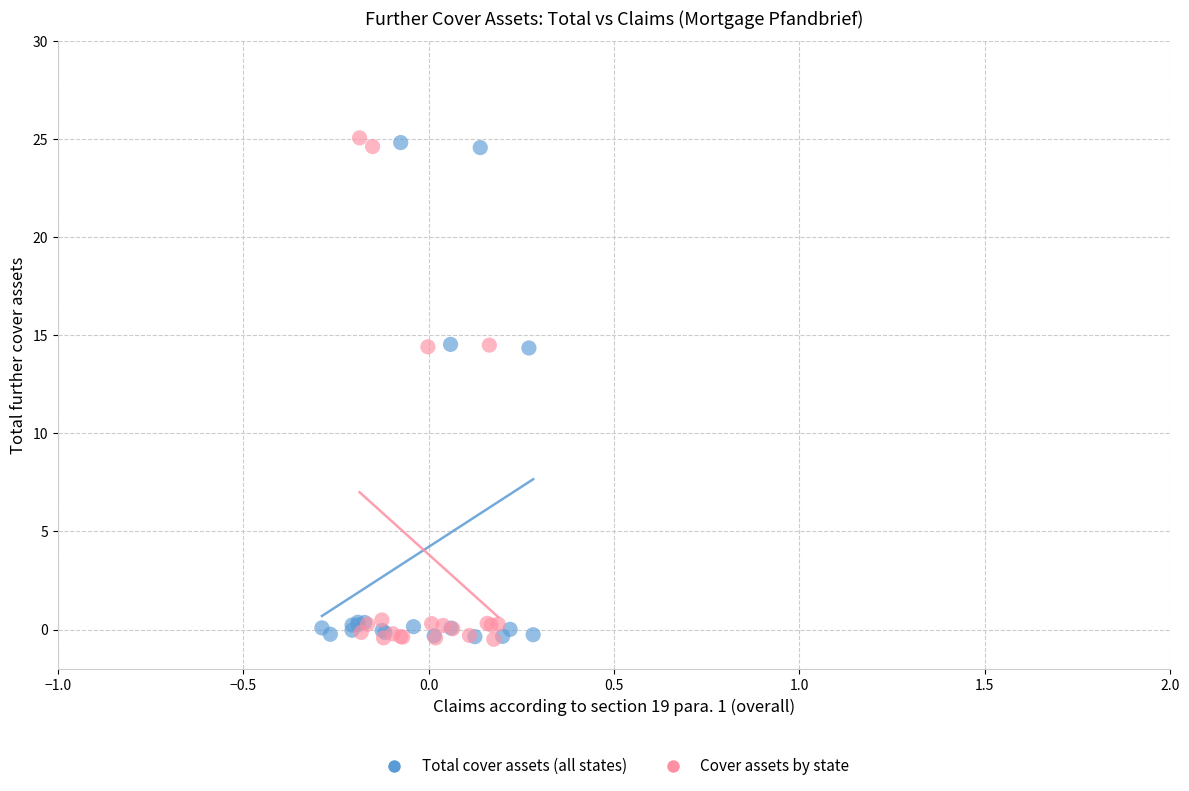

What are all the series names shown in the legend?

Total cover assets (all states), Cover assets by state